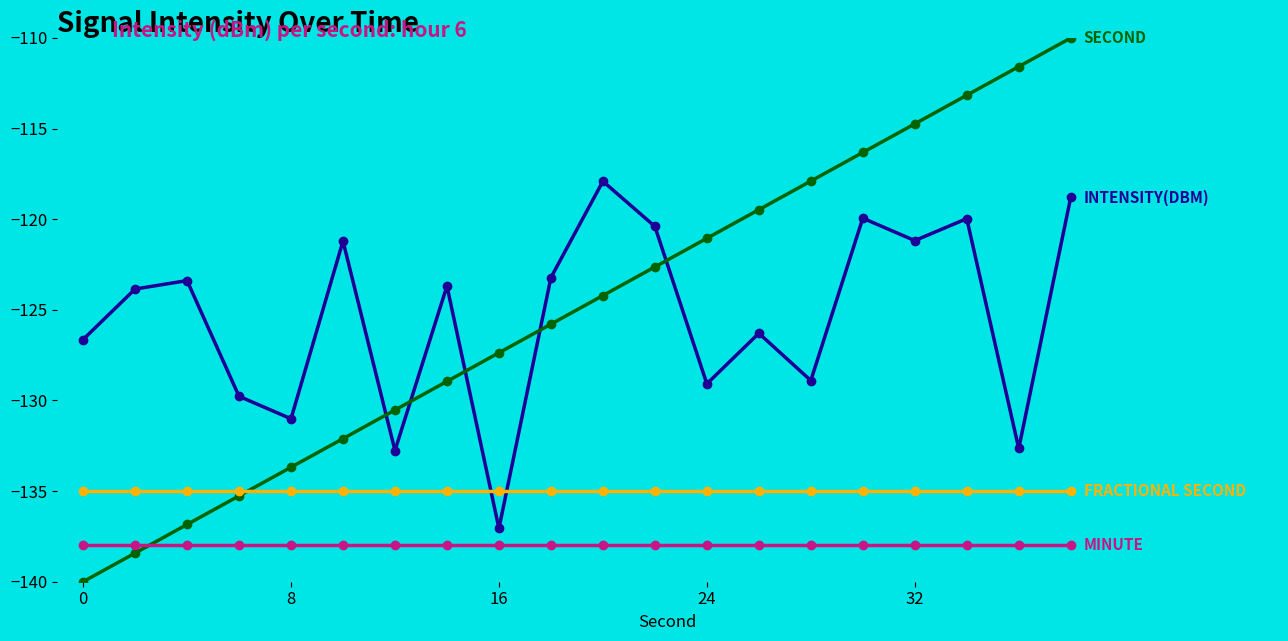

What is the greatest value displayed?

-110.0